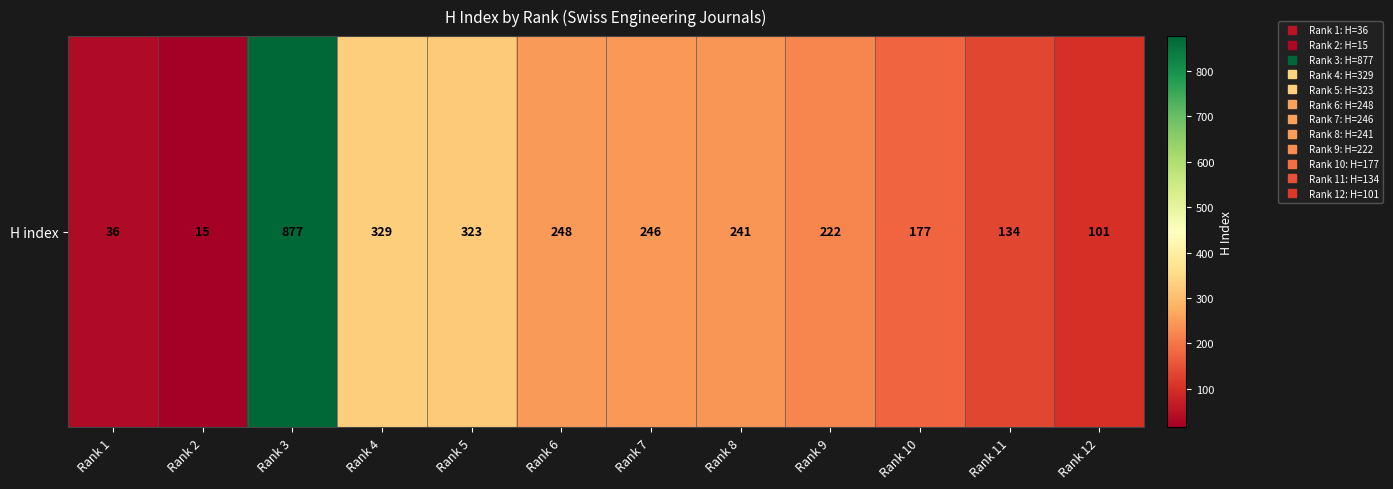

What is the ratio of the value at Rank 1 to the value at Rank 10?

0.2